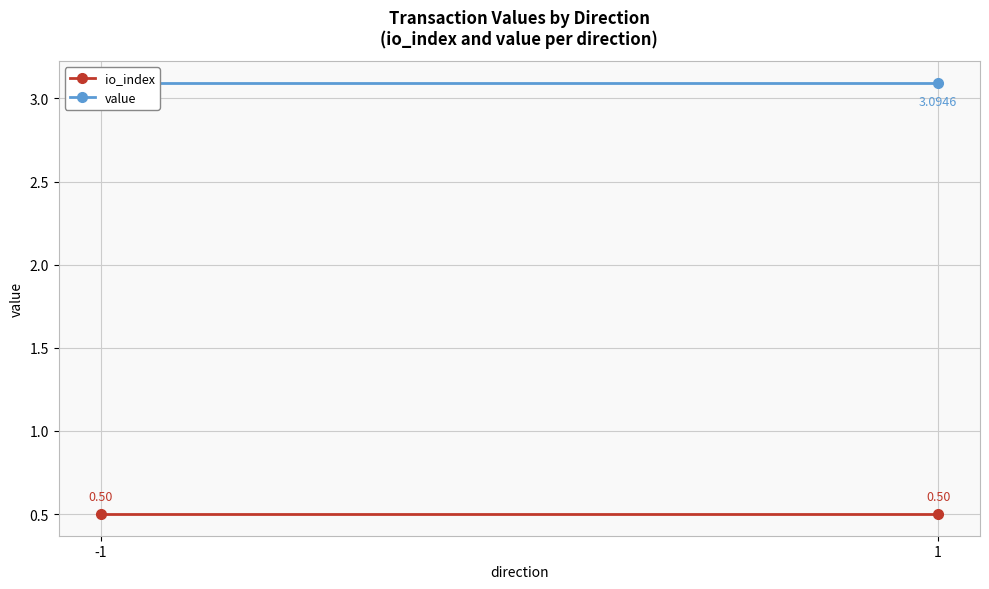

Which has a higher value, 1 or -1?

1